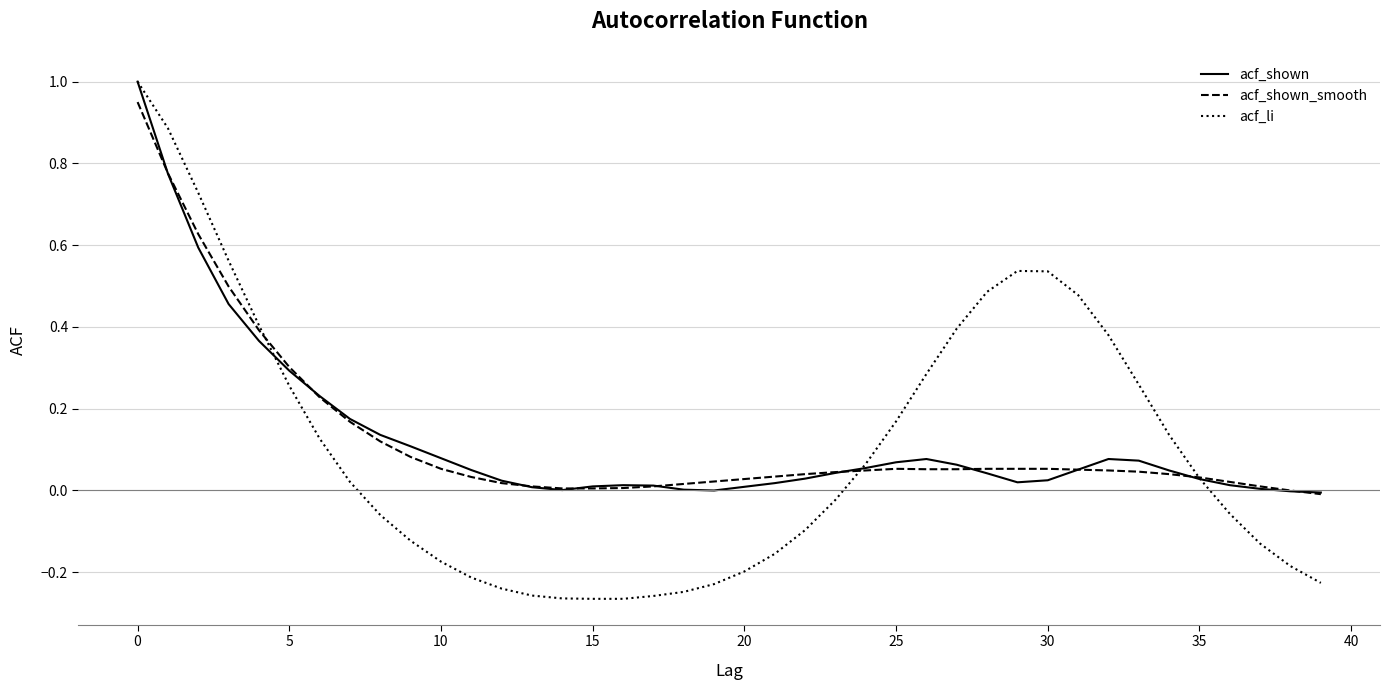

Which series has the widest spread of values?

acf_li